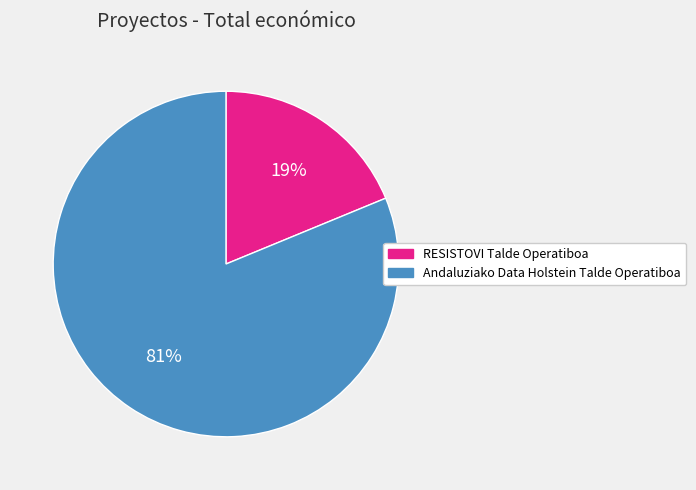

Between Andaluziako Data Holstein Talde Operatiboa and RESISTOVI Talde Operatiboa, which is larger?

Andaluziako Data Holstein Talde Operatiboa